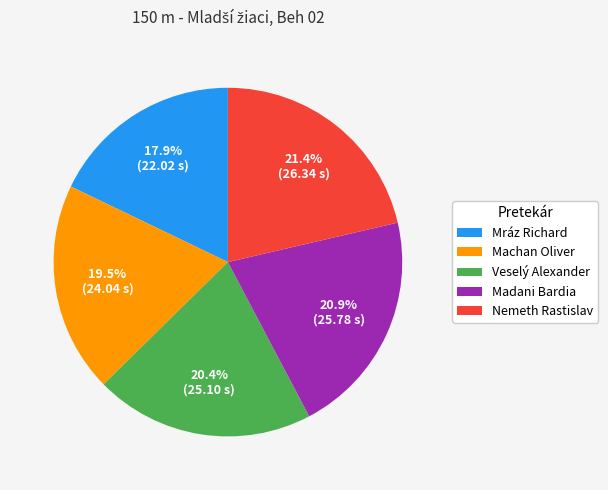

Between Machan Oliver and Veselý Alexander, which is larger?

Veselý Alexander